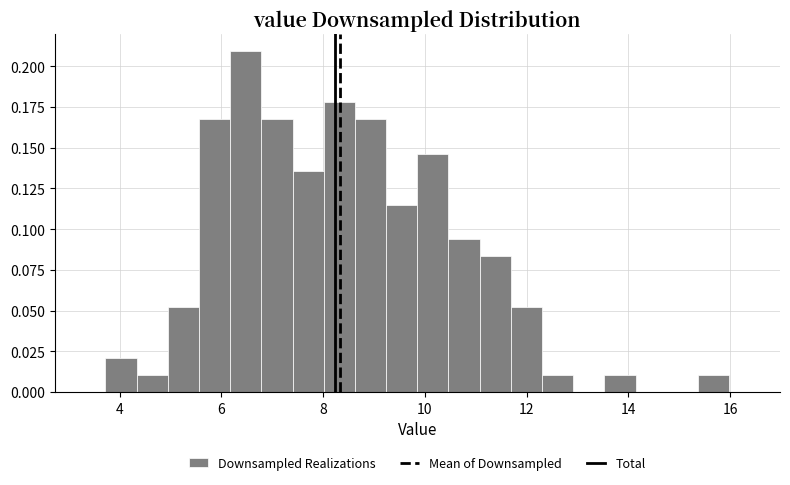

Around what value on the x-axis is the tallest bar? Give the approximate position of its centre, as read against the axis.

6.4